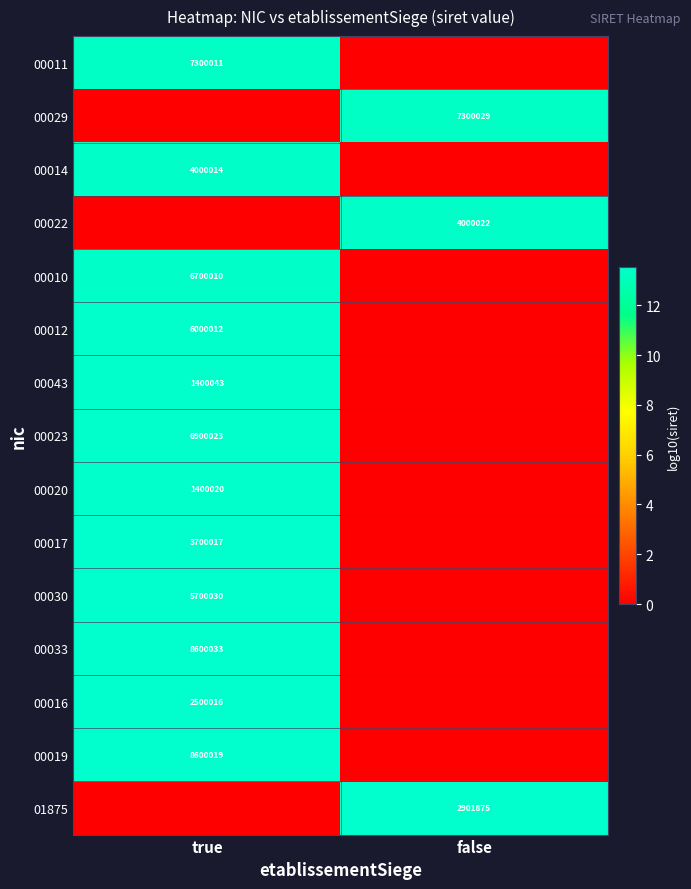

The value of 01875 at false is 735799. True or false?

False